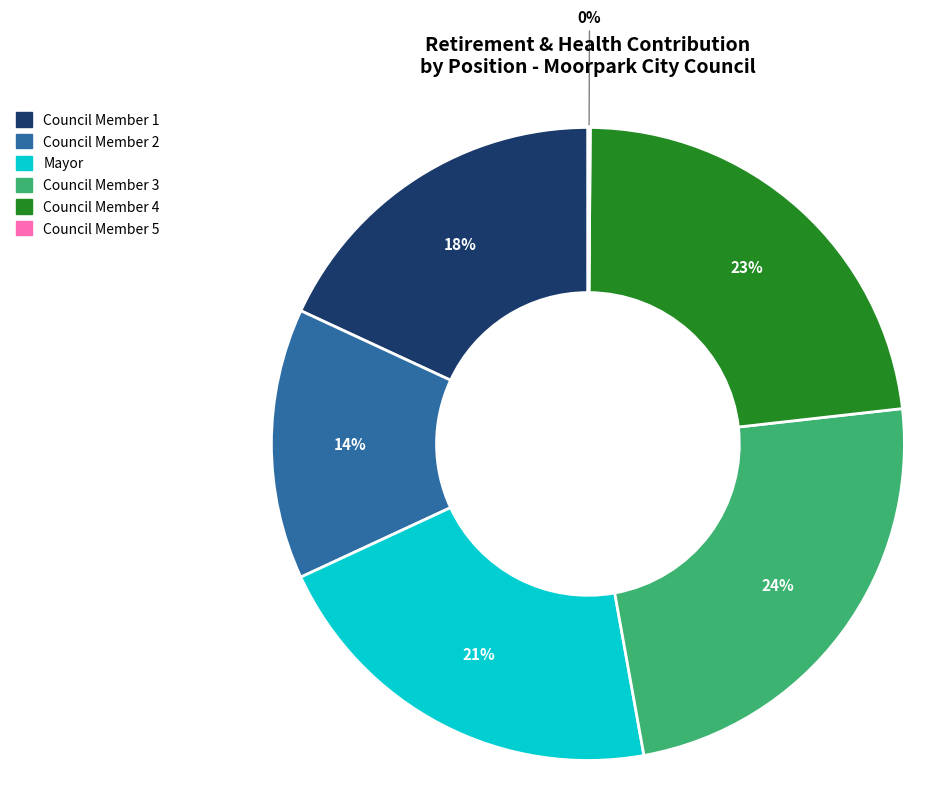

To the nearest percent, what is the average slice percentage?

17%